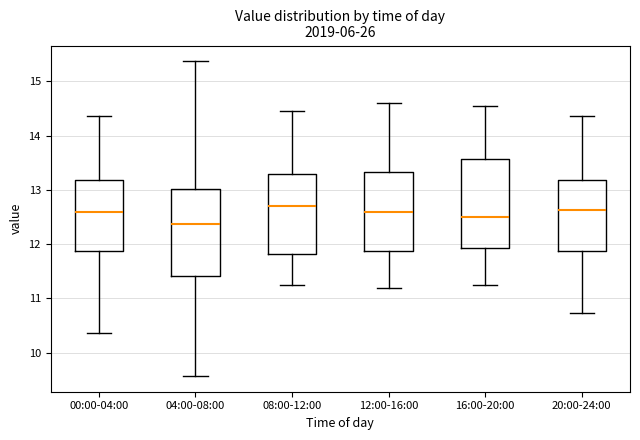

Reading left to right, transcribe this box plot: for each box, give where its median line is, the range the box spans, and where its two whiskers end, as read against the y-axis. The values are not printed on the chart, so give them approximately, as read against the axis.

00:00-04:00: median 12.6, box 11.9 to 13.2, whiskers 10.4 to 14.4
04:00-08:00: median 12.4, box 11.4 to 13.0, whiskers 9.6 to 15.4
08:00-12:00: median 12.7, box 11.8 to 13.3, whiskers 11.3 to 14.5
12:00-16:00: median 12.6, box 11.9 to 13.3, whiskers 11.2 to 14.6
16:00-20:00: median 12.5, box 11.9 to 13.6, whiskers 11.3 to 14.6
20:00-24:00: median 12.6, box 11.9 to 13.2, whiskers 10.7 to 14.4